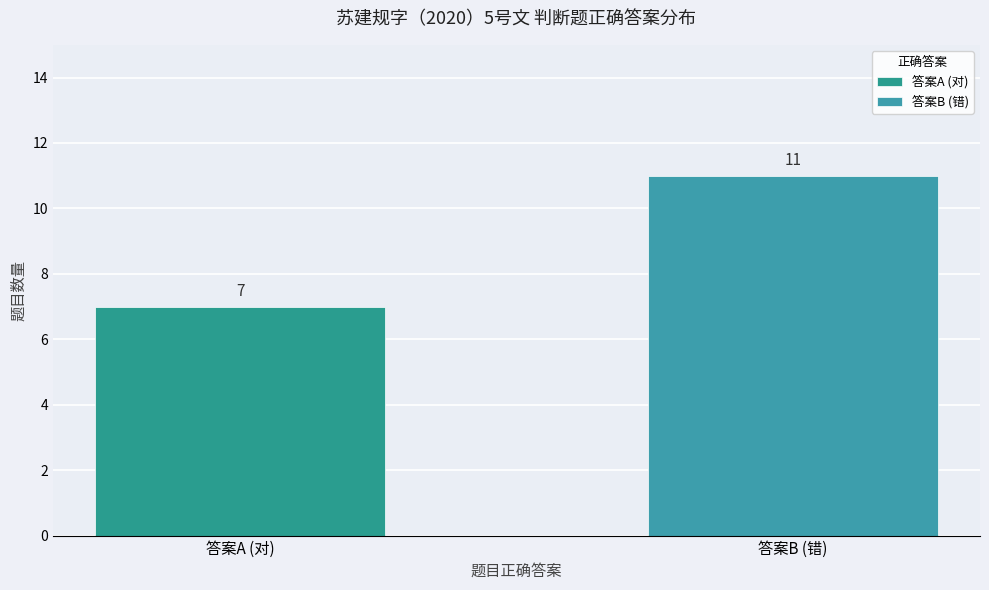

What is the change in value from 答案A (对) to 答案B (错)?

+4